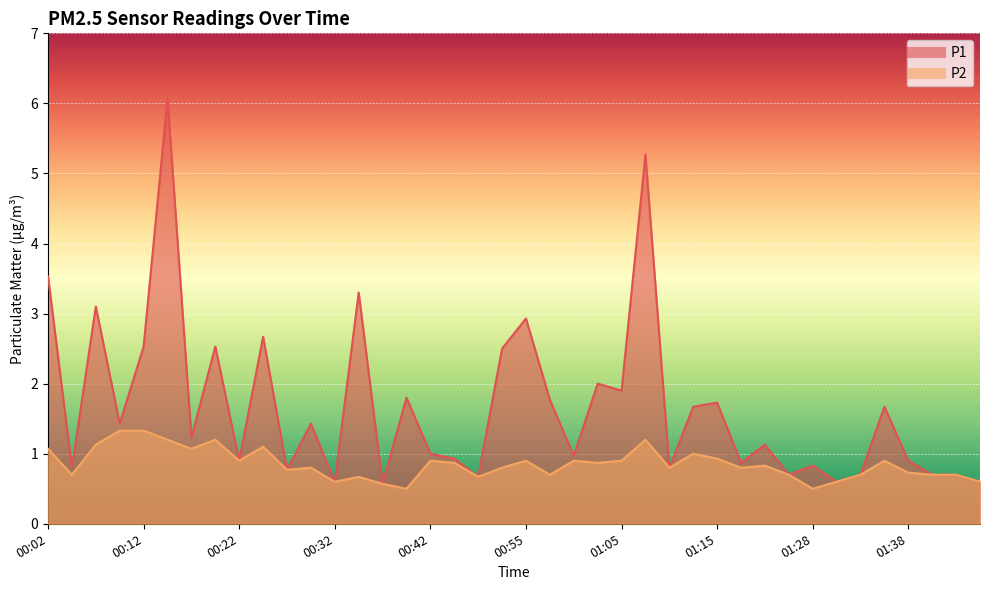

Where does the P1 series first go above 1?

00:02